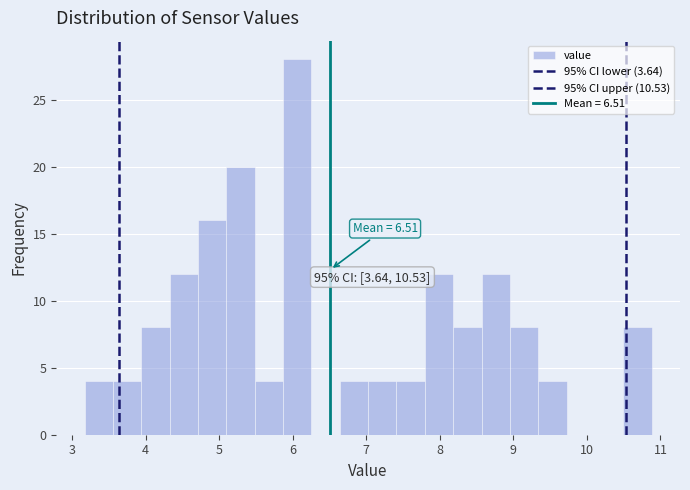

Around what value on the x-axis is the tallest bar? Give the approximate position of its centre, as read against the axis.

6.1